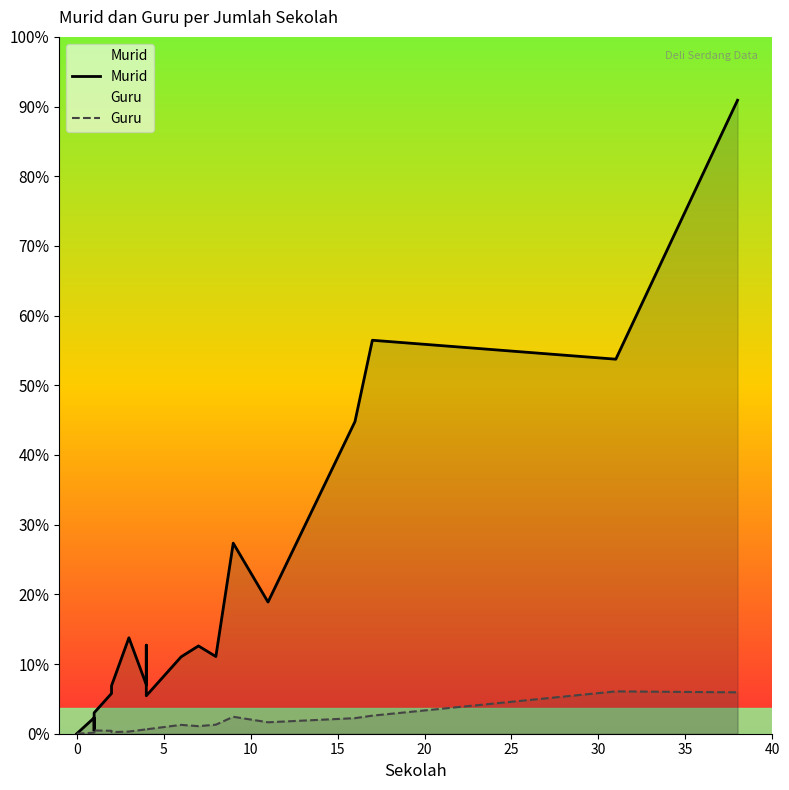

Rank the series at 15 from lowest to highest value.

Guru, Murid